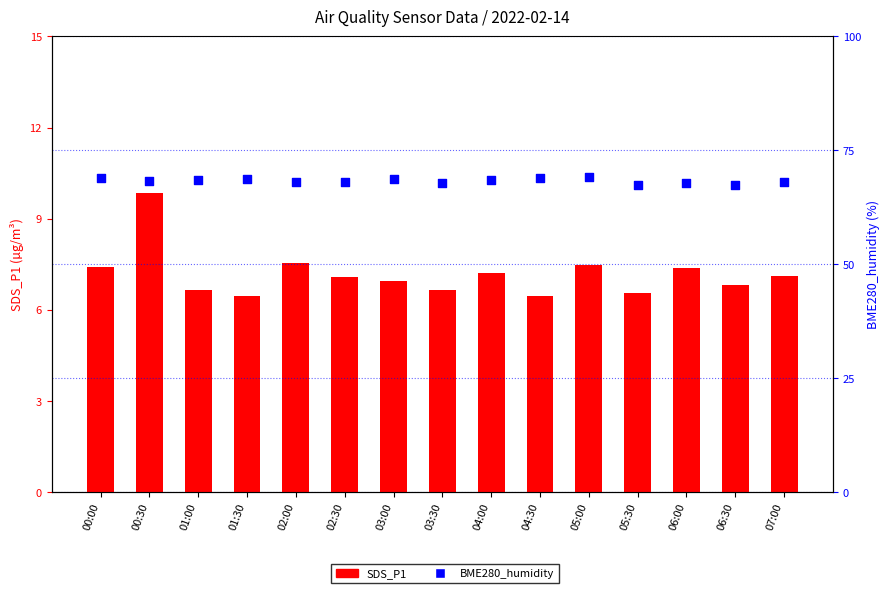

Which series contains the lowest Y value?

SDS_P1